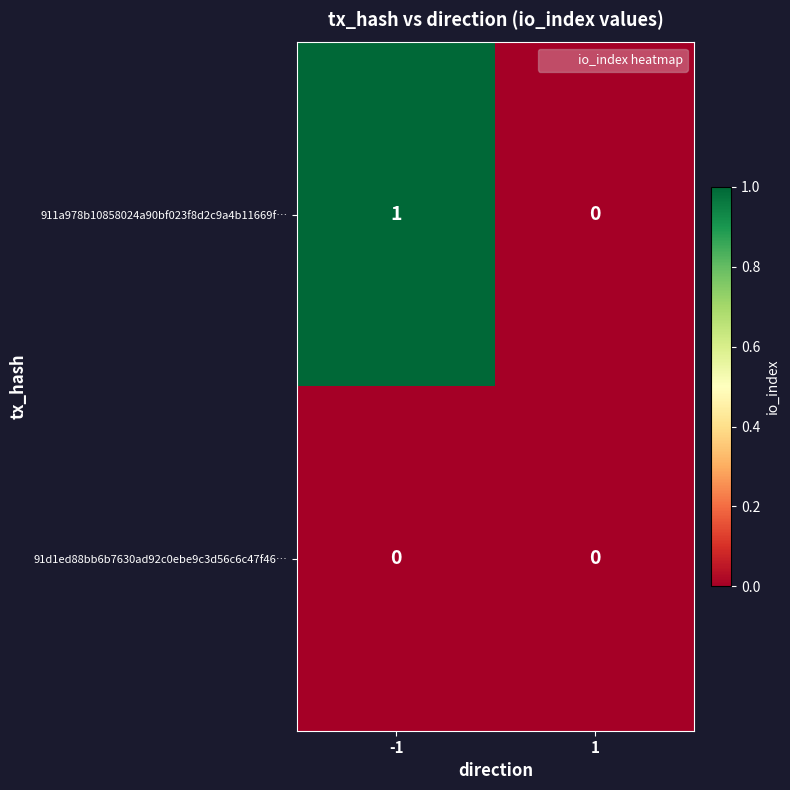

Which series has the largest total across all categories?

911a978b10858024a90bf023f8d2c9a4b11669f…